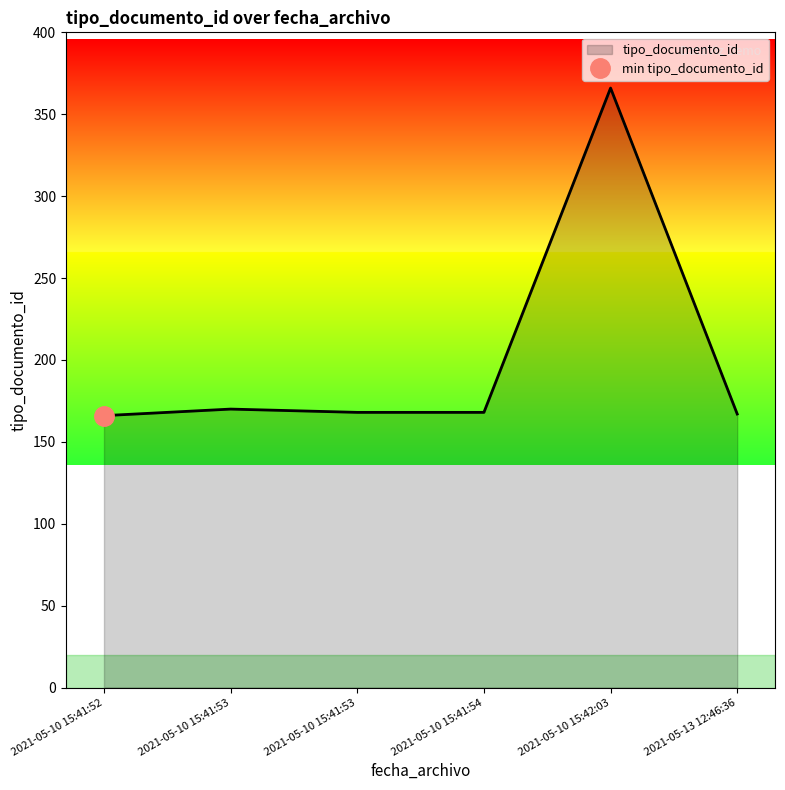

Does the chart have visible grid lines?

No